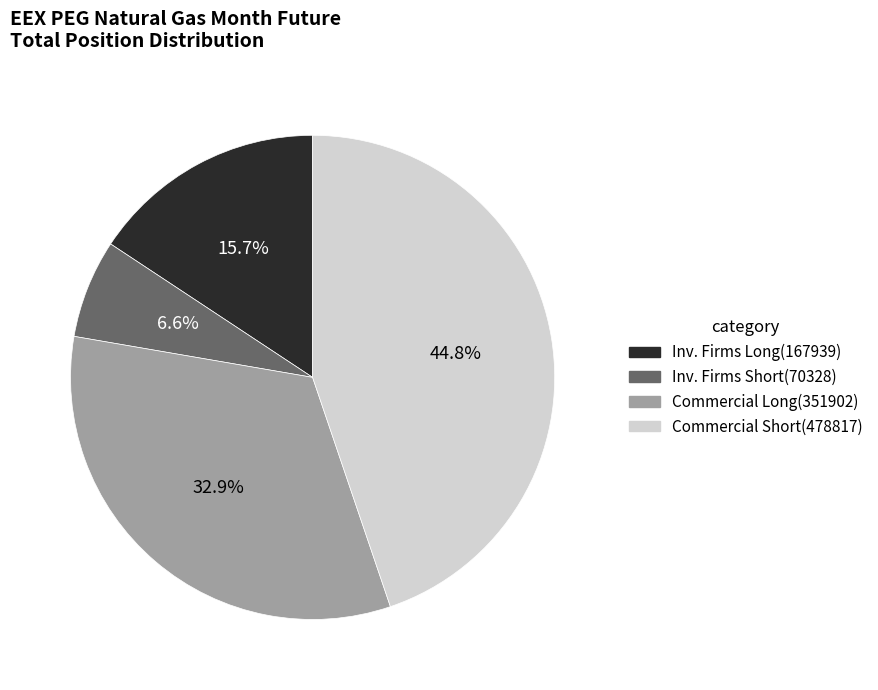

Does any single category account for the majority?

No